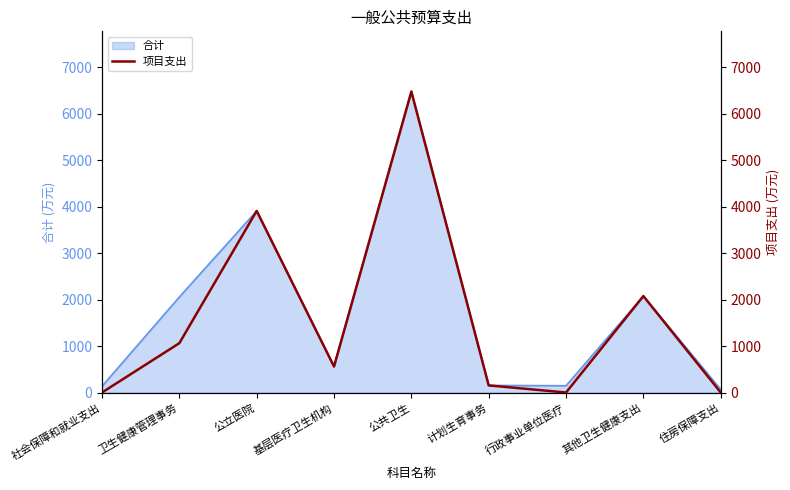

What is the average value?

1581.3